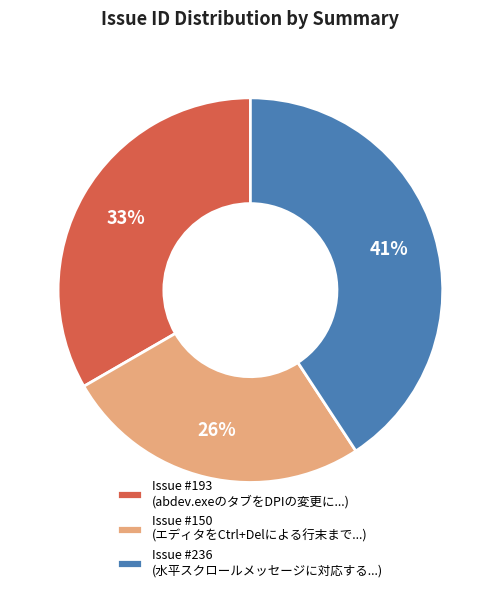

Does Issue #236 (水平スクロールメッセージに対応する...) account for over 50% of the chart?

No